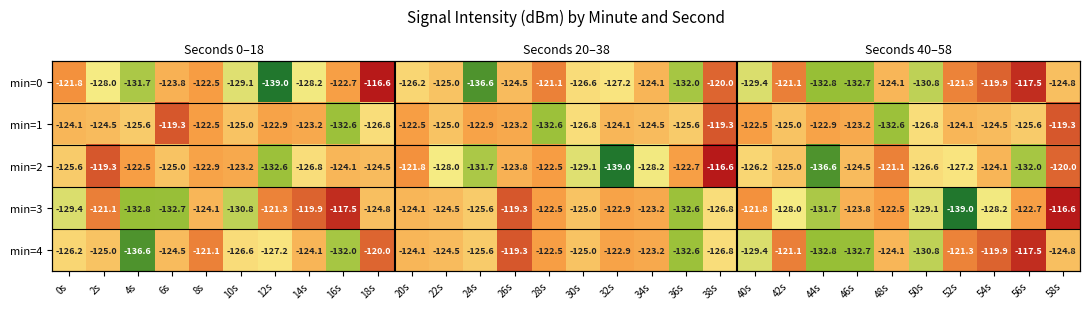

Which series has the largest total across all categories?

min=1